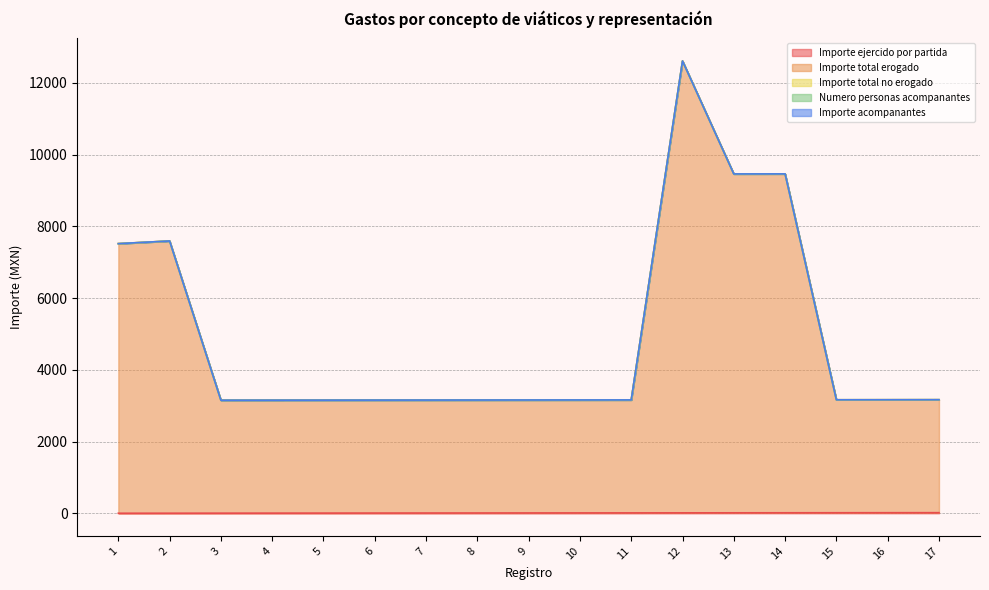

Reading left to right, extract all data points from this chart.

Importe ejercido por partida: 1	2	3	4	5	6	7	8	9	10	11	12	13	14	15	16	17
Importe total erogado: 7518	7591	3150	3150	3150	3150	3150	3150	3150	3150	3150	12600	9450	9450	3150	3150	3150
Importe total no erogado: 0	0	0	0	0	0	0	0	0	0	0	0	0	0	0	0	0
Numero personas acompanantes: 0	0	0	0	0	0	0	0	0	0	0	0	0	0	0	0	0
Importe acompanantes: 0	0	0	0	0	0	0	0	0	0	0	0	0	0	0	0	0